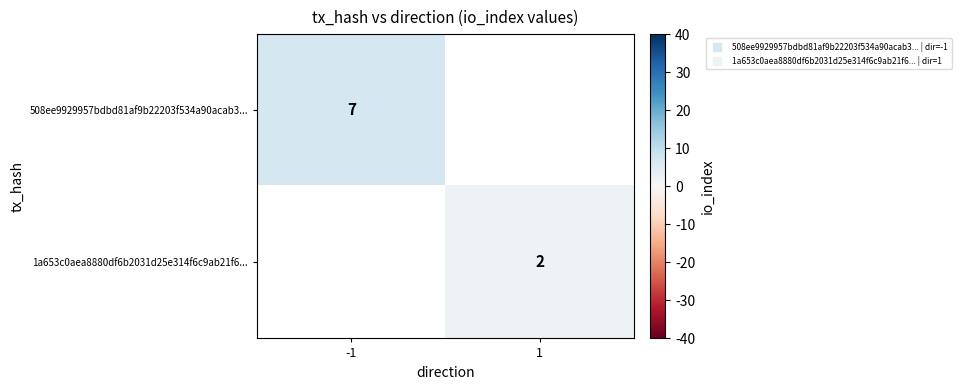

What is the highest value of the 508ee9929957bdbd81af9b22203f534a90acab3... series?

7.0